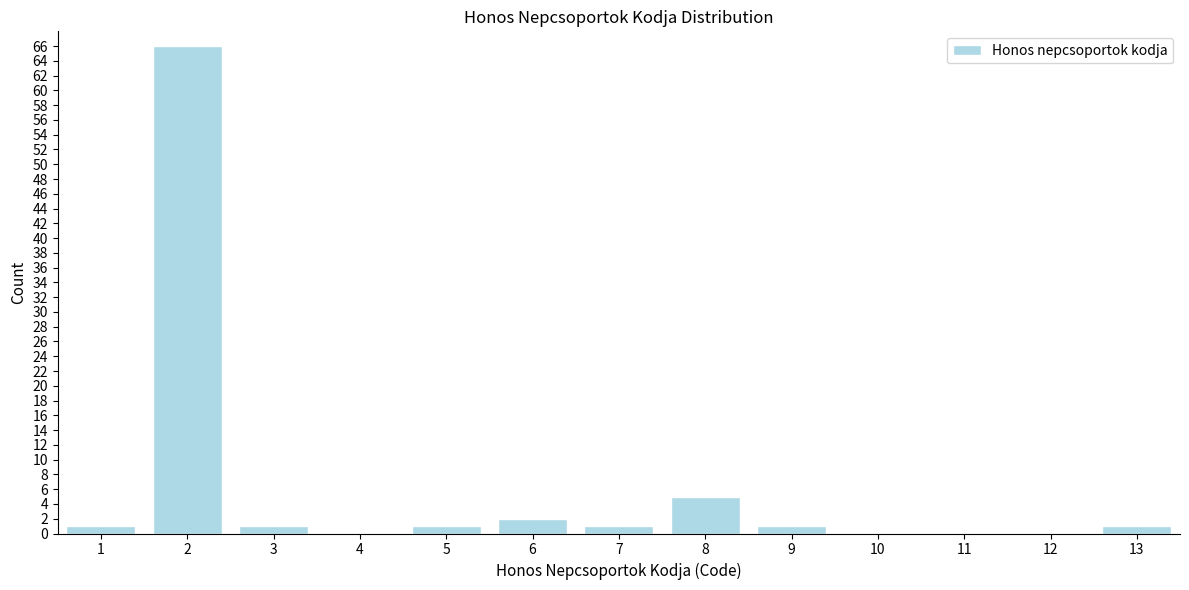

Reading right to left, extract all data points from this chart.

13=1	12=0	11=0	10=0	9=1	8=5	7=1	6=2	5=1	4=0	3=1	2=66	1=1